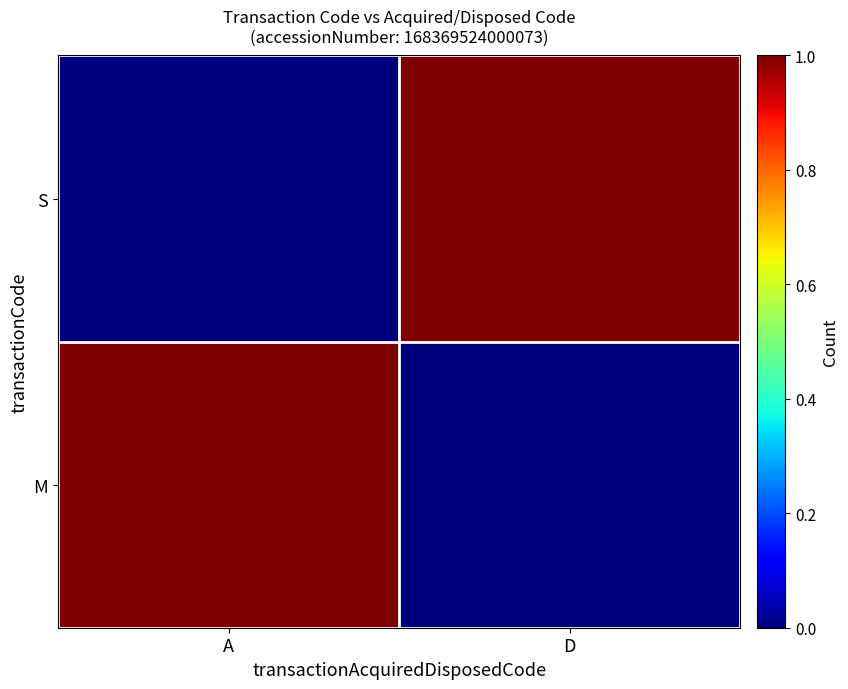

Which series has the widest spread of values?

M